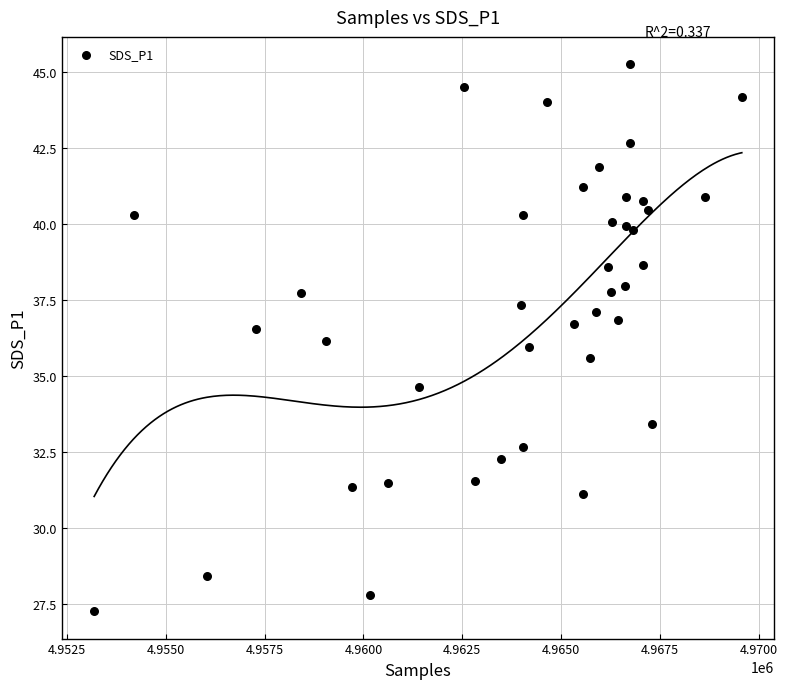

What is the range of Y values (max minus min)?

18.0